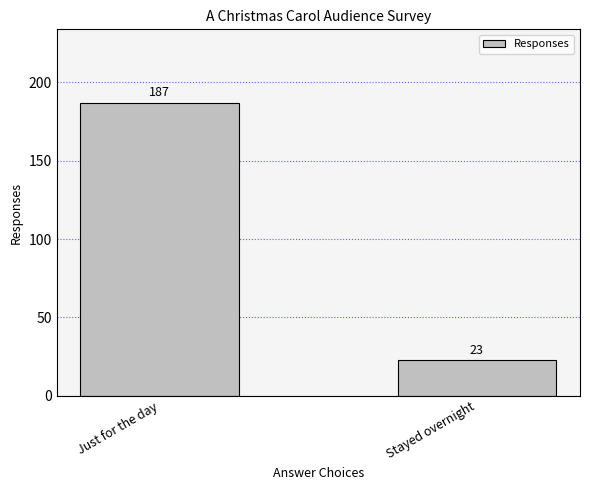

Reading left to right, what are all the values shown in this chart?

187	23